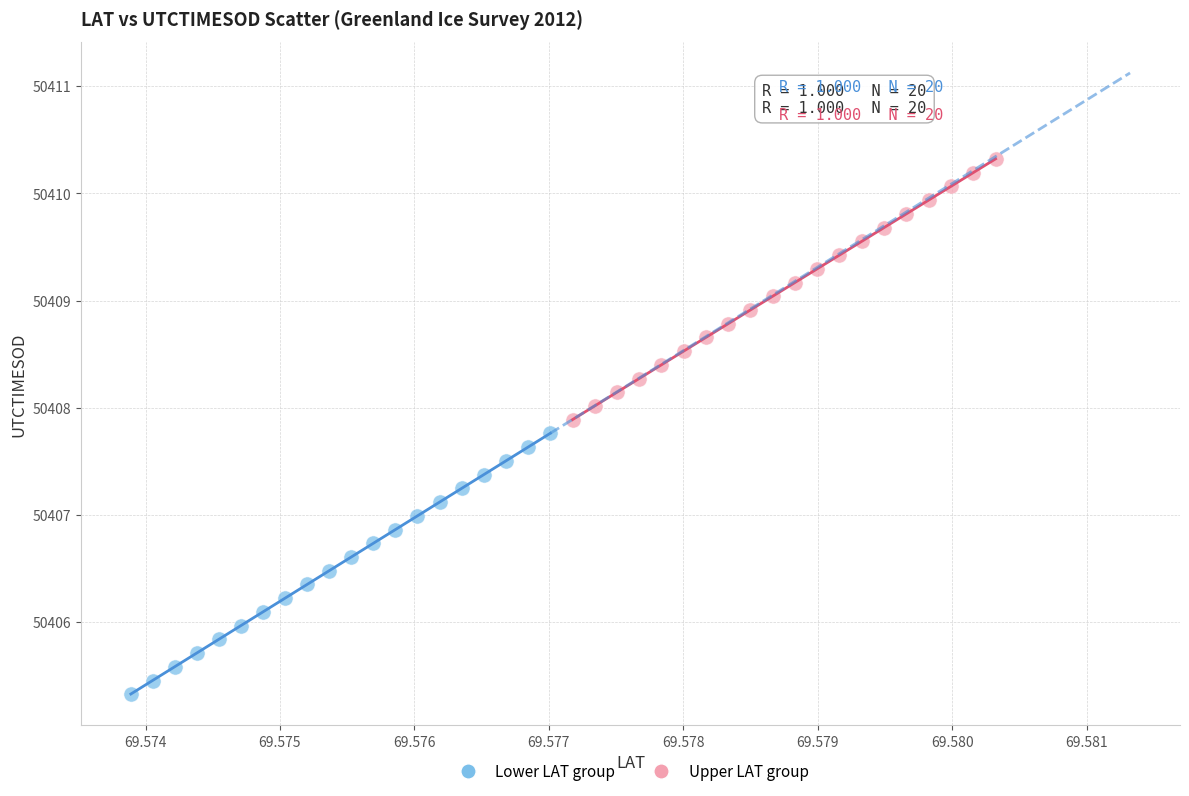

Which series reaches the minimum Y coordinate?

Lower LAT group